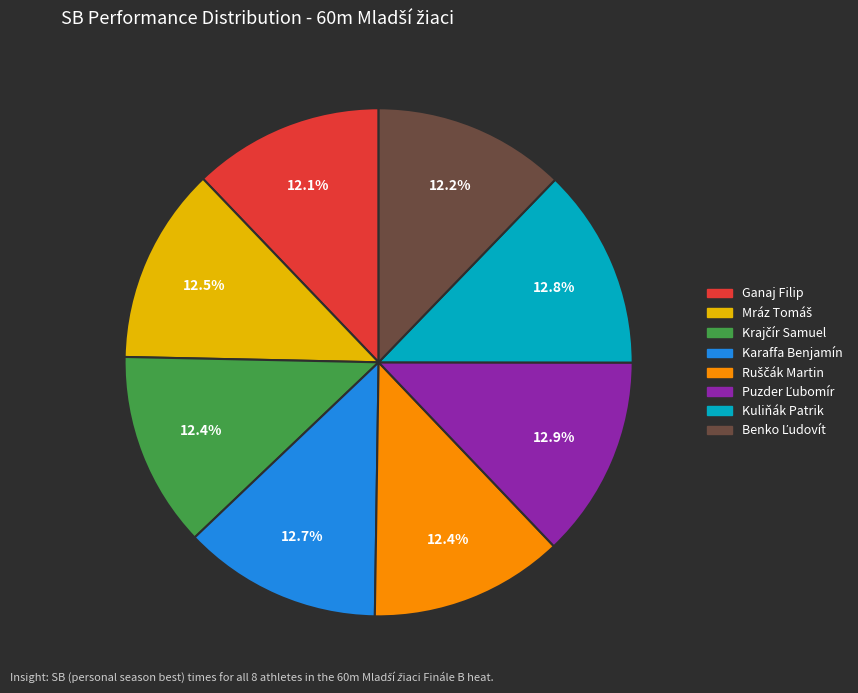

Does Ganaj Filip account for over 50% of the chart?

No